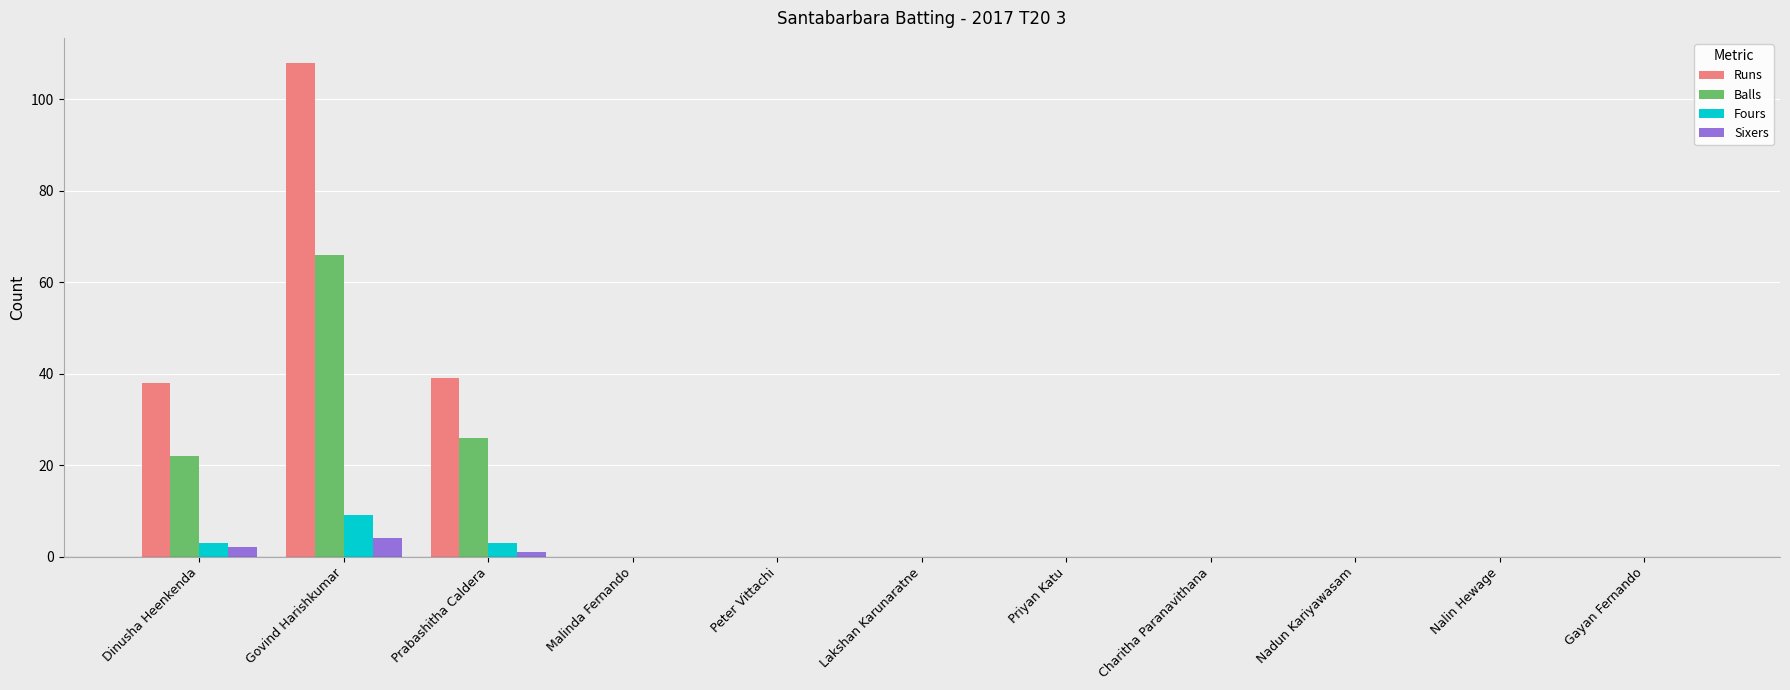

Reading right to left, transcribe all the data shown in this chart.

Runs: Gayan Fernando=0	Nalin Hewage=0	Nadun Kariyawasam=0	Charitha Paranavithana=0	Priyan Katu=0	Lakshan Karunaratne=0	Peter Vittachi=0	Malinda Fernando=0	Prabashitha Caldera=39	Govind Harishkumar=108	Dinusha Heenkenda=38
Balls: Gayan Fernando=0	Nalin Hewage=0	Nadun Kariyawasam=0	Charitha Paranavithana=0	Priyan Katu=0	Lakshan Karunaratne=0	Peter Vittachi=0	Malinda Fernando=0	Prabashitha Caldera=26	Govind Harishkumar=66	Dinusha Heenkenda=22
Fours: Gayan Fernando=0	Nalin Hewage=0	Nadun Kariyawasam=0	Charitha Paranavithana=0	Priyan Katu=0	Lakshan Karunaratne=0	Peter Vittachi=0	Malinda Fernando=0	Prabashitha Caldera=3	Govind Harishkumar=9	Dinusha Heenkenda=3
Sixers: Gayan Fernando=0	Nalin Hewage=0	Nadun Kariyawasam=0	Charitha Paranavithana=0	Priyan Katu=0	Lakshan Karunaratne=0	Peter Vittachi=0	Malinda Fernando=0	Prabashitha Caldera=1	Govind Harishkumar=4	Dinusha Heenkenda=2